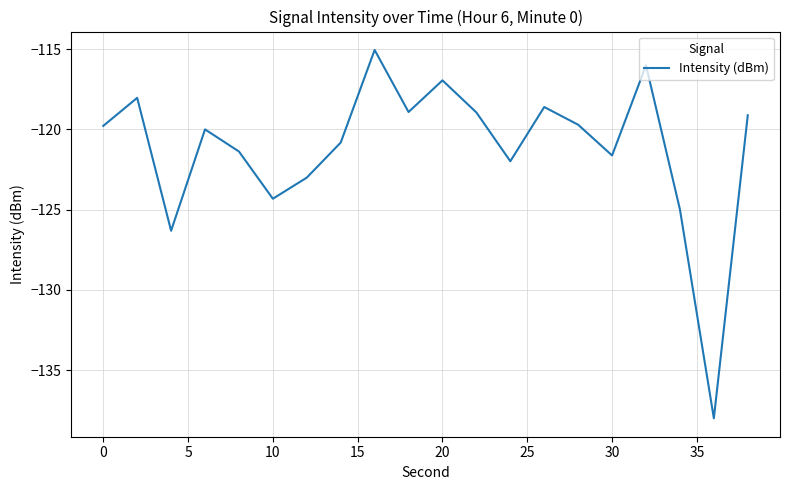

What is the maximum value shown in the chart?

-115.0